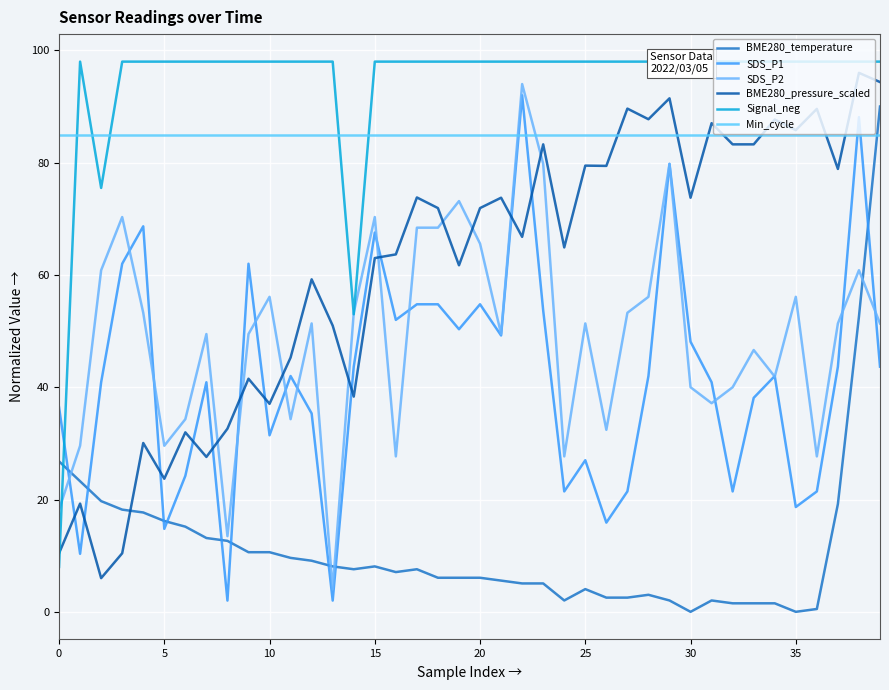

What is the sum of all SDS_P2 values?

1958.1